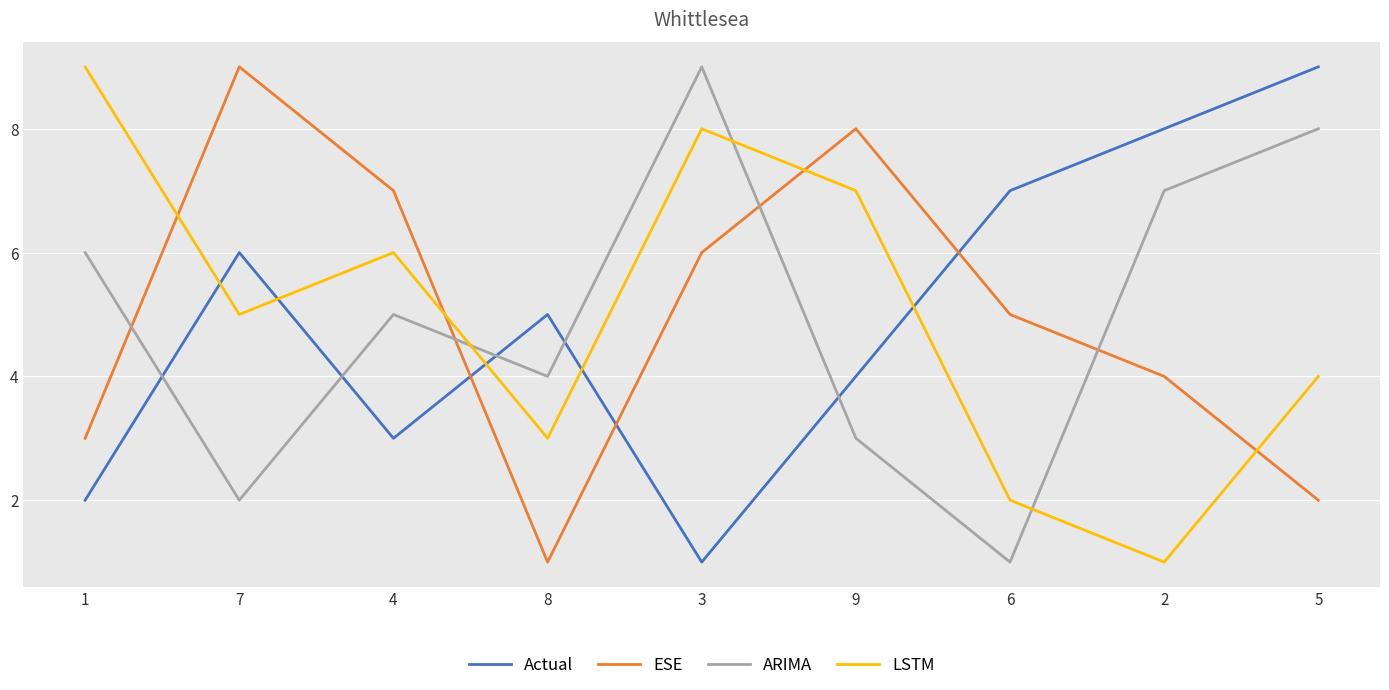

True or false: ARIMA has more than 2 interior local peaks.

False